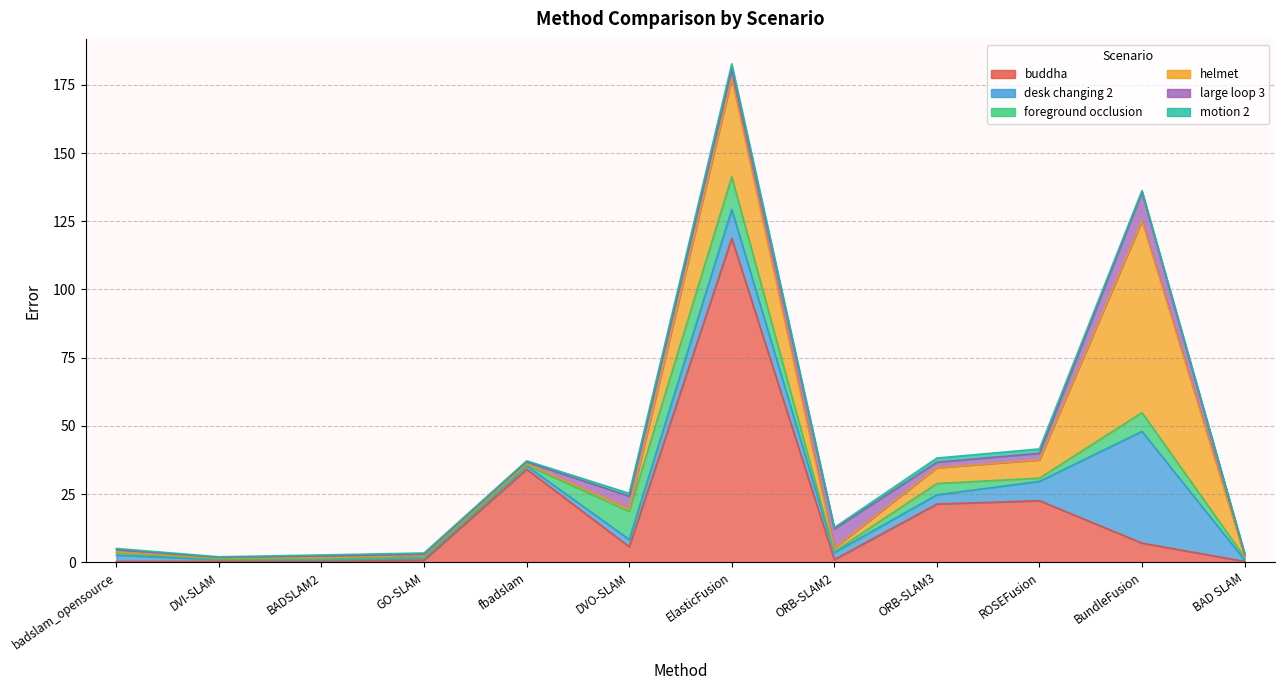

Rank the series at BAD SLAM from lowest to highest value.

helmet, buddha, motion 2, desk changing 2, large loop 3, foreground occlusion